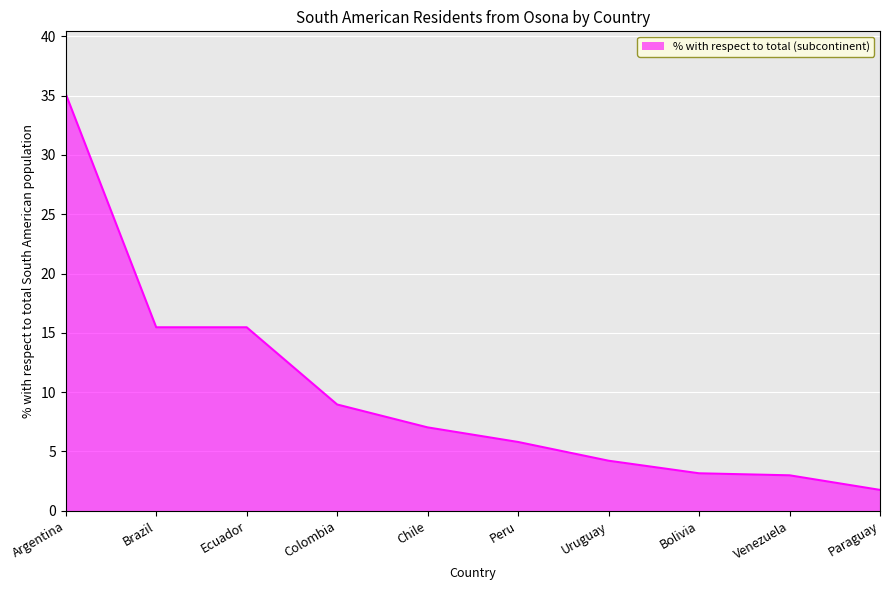

What is the difference between the maximum and minimum values?

33.4